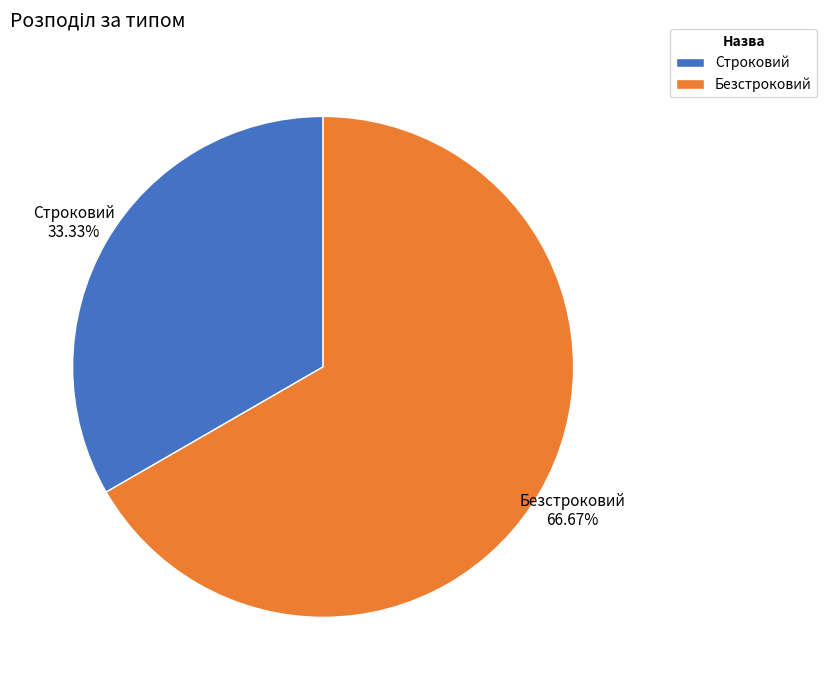

How many segments does this pie chart have?

2